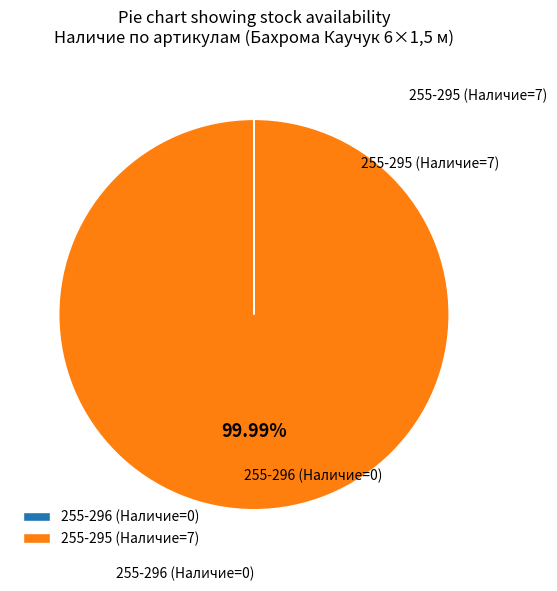

Does 255-295 account for over 50% of the chart?

Yes